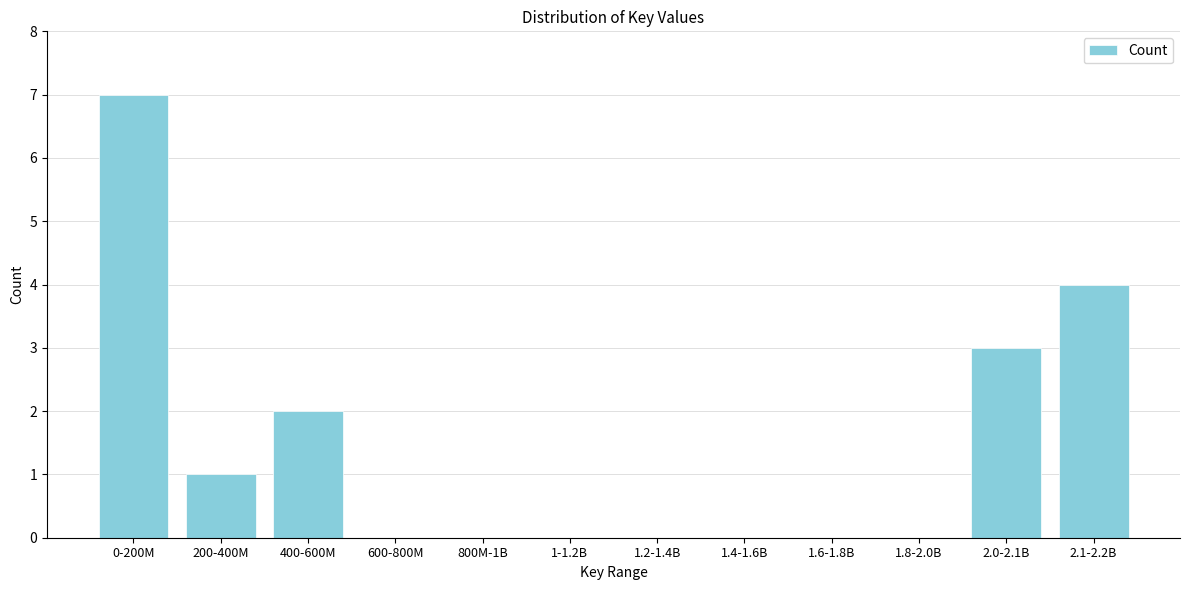

Reading left to right, list all the values displayed in this chart.

0-200M=7	200-400M=1	400-600M=2	600-800M=0	800M-1B=0	1-1.2B=0	1.2-1.4B=0	1.4-1.6B=0	1.6-1.8B=0	1.8-2.0B=0	2.0-2.1B=3	2.1-2.2B=4